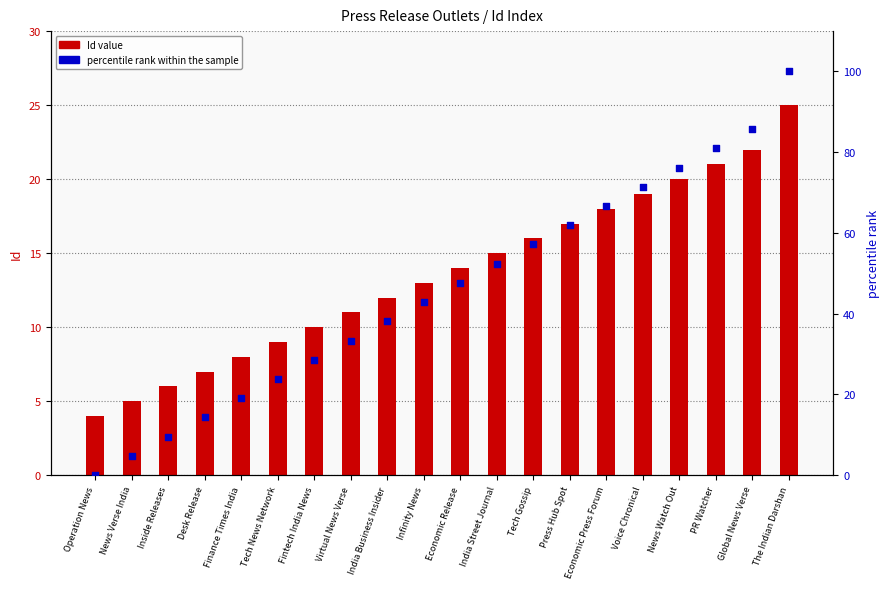

Which series has the widest spread of Y values?

percentile rank within the sample